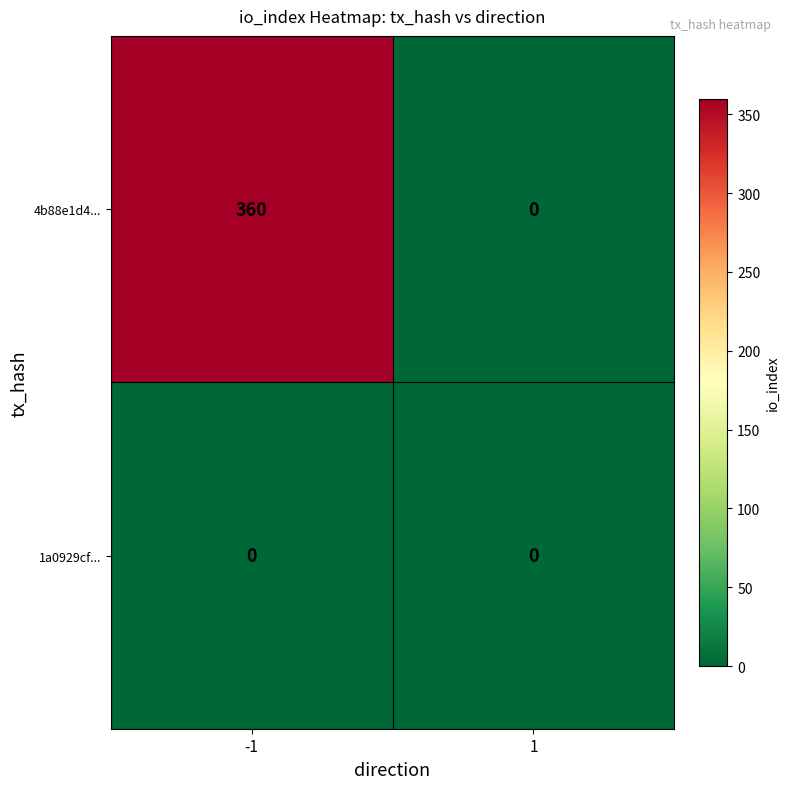

Is it true that 4b88e1d4... equals 360 at -1?

True